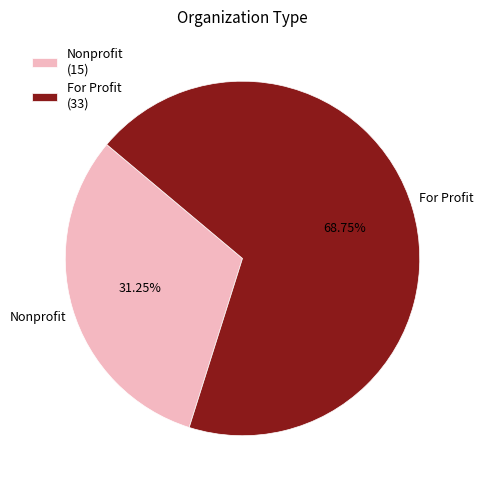

Rank the categories by value from lowest to highest.

Nonprofit, For Profit